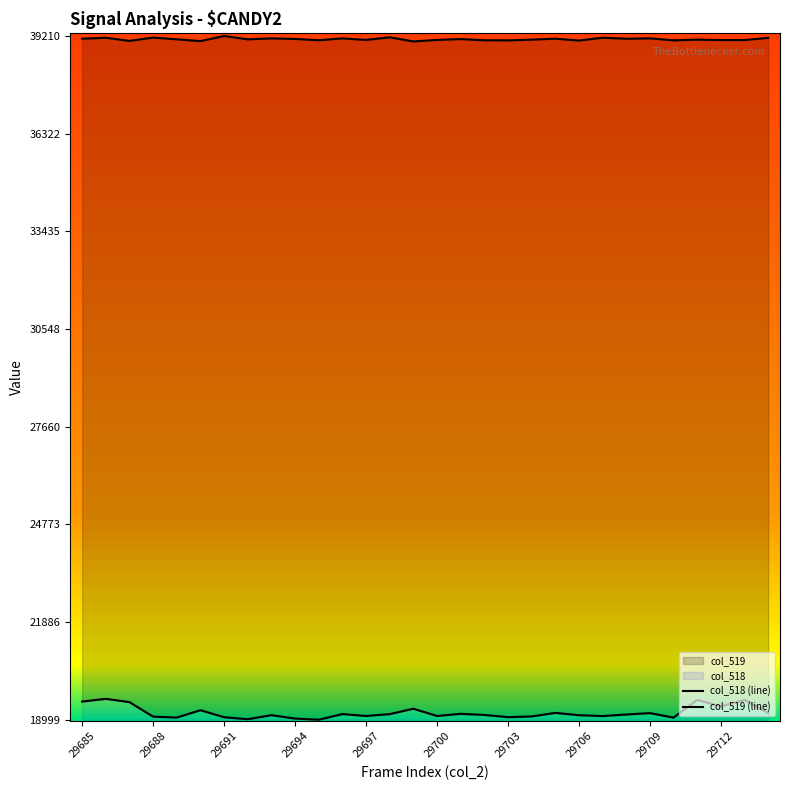

Which series has the widest spread of values?

col_518